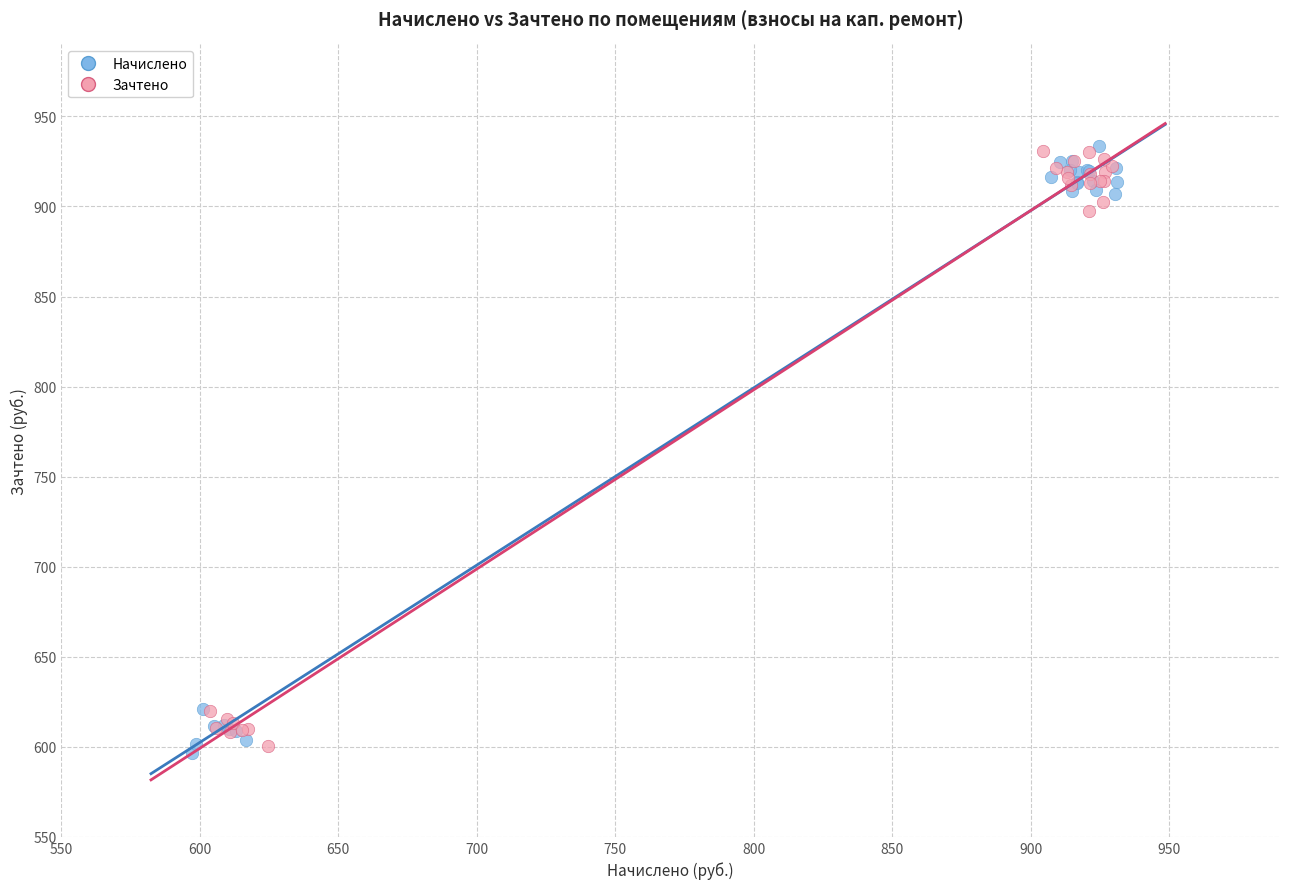

Which series contains the lowest Y value?

Начислено